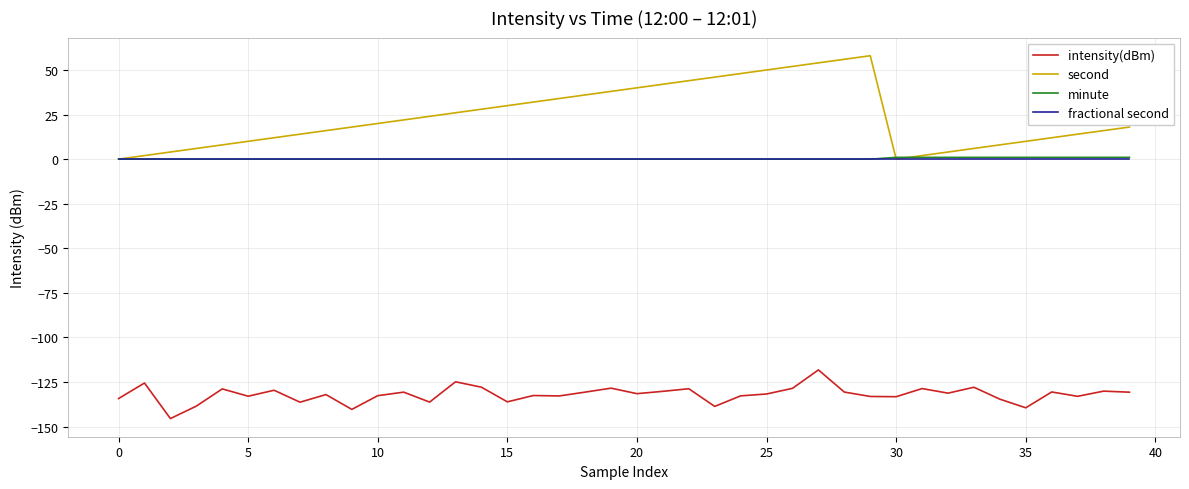

Which series has the largest total across all categories?

second